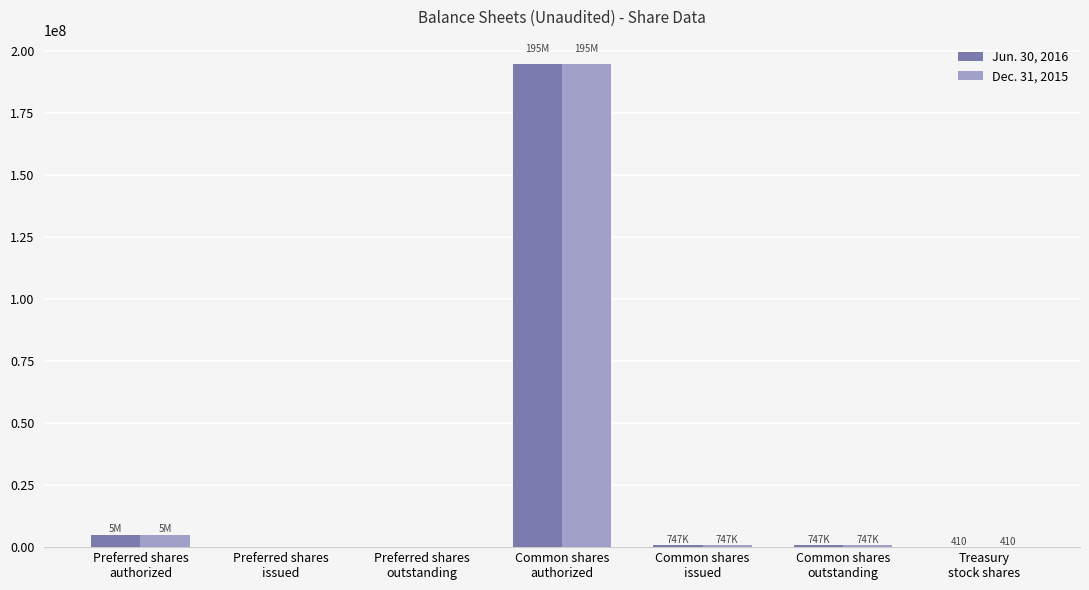

What is the average value of the Jun. 30, 2016 series?

28785017